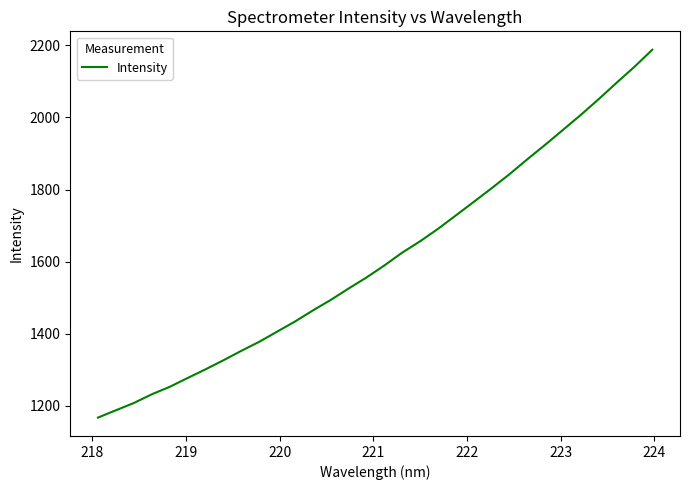

True or false: there are more than 0 points higher than both neighbors.

False